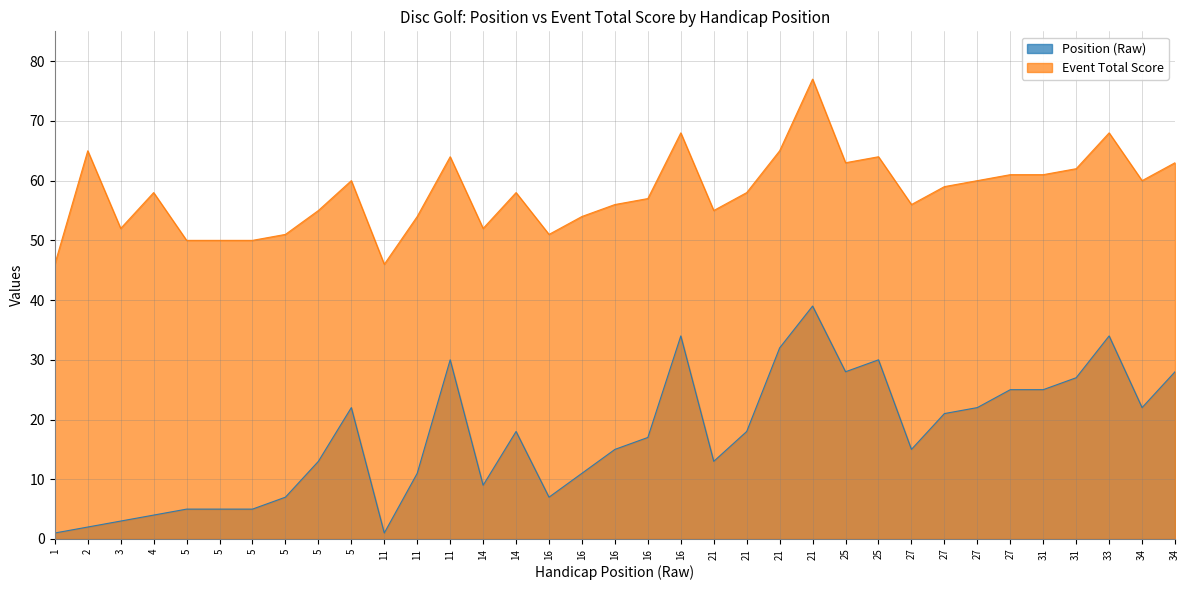

How many data points in Position (Raw) are above 17?

17